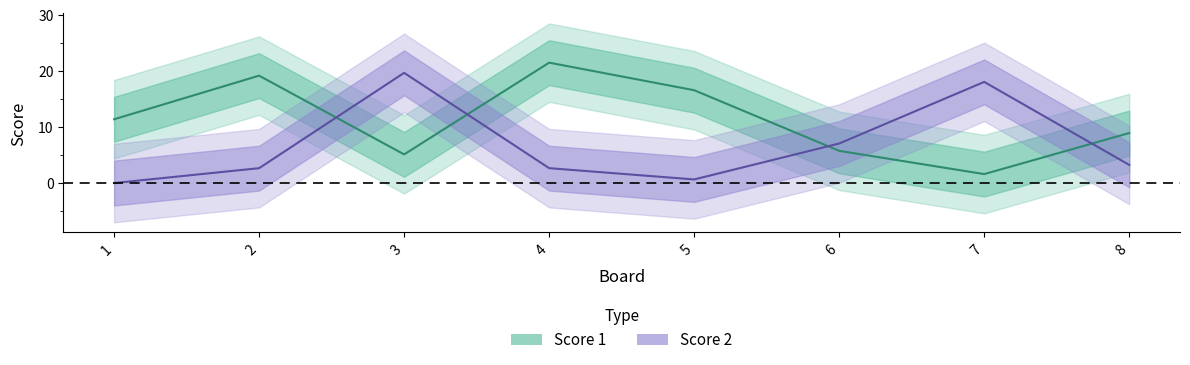

Where is the first local minimum for Score 1?

3